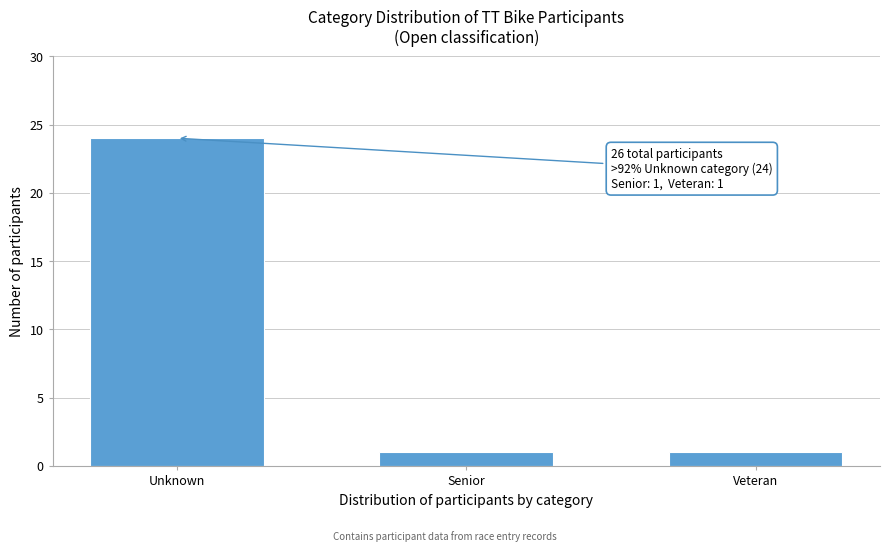

Reading left to right, what are all the values shown in this chart?

Unknown=24	Senior=1	Veteran=1